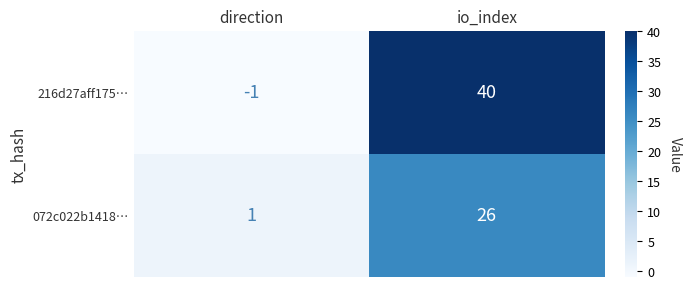

Which series has the largest range (max minus min)?

216d27aff175…